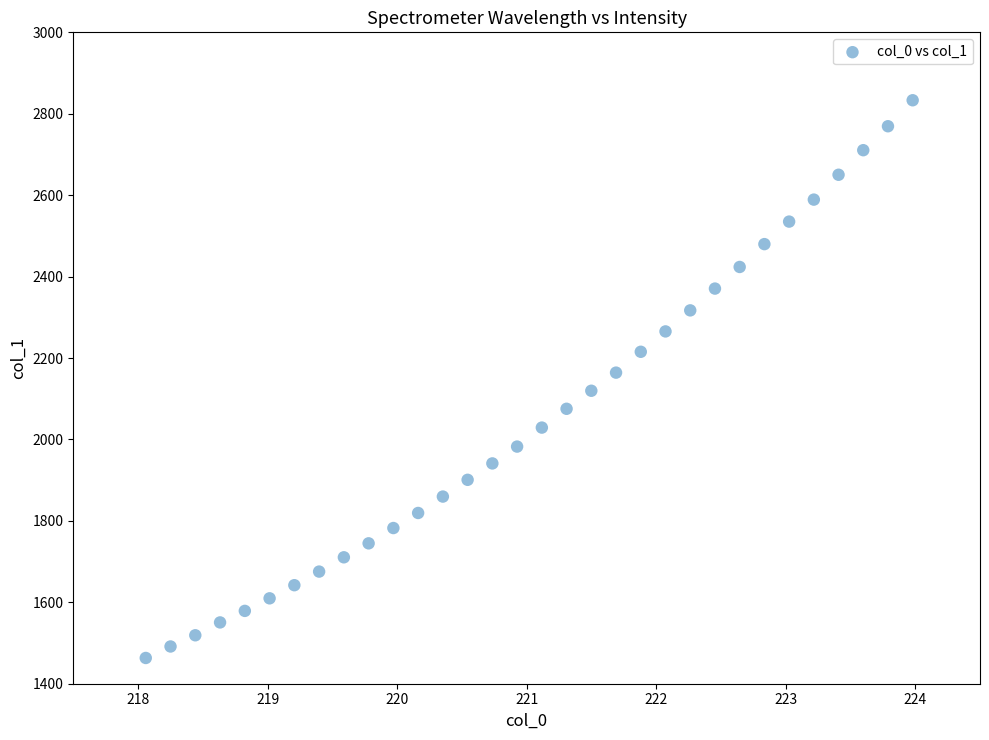

What is the range of X values (max minus min)?

5.9